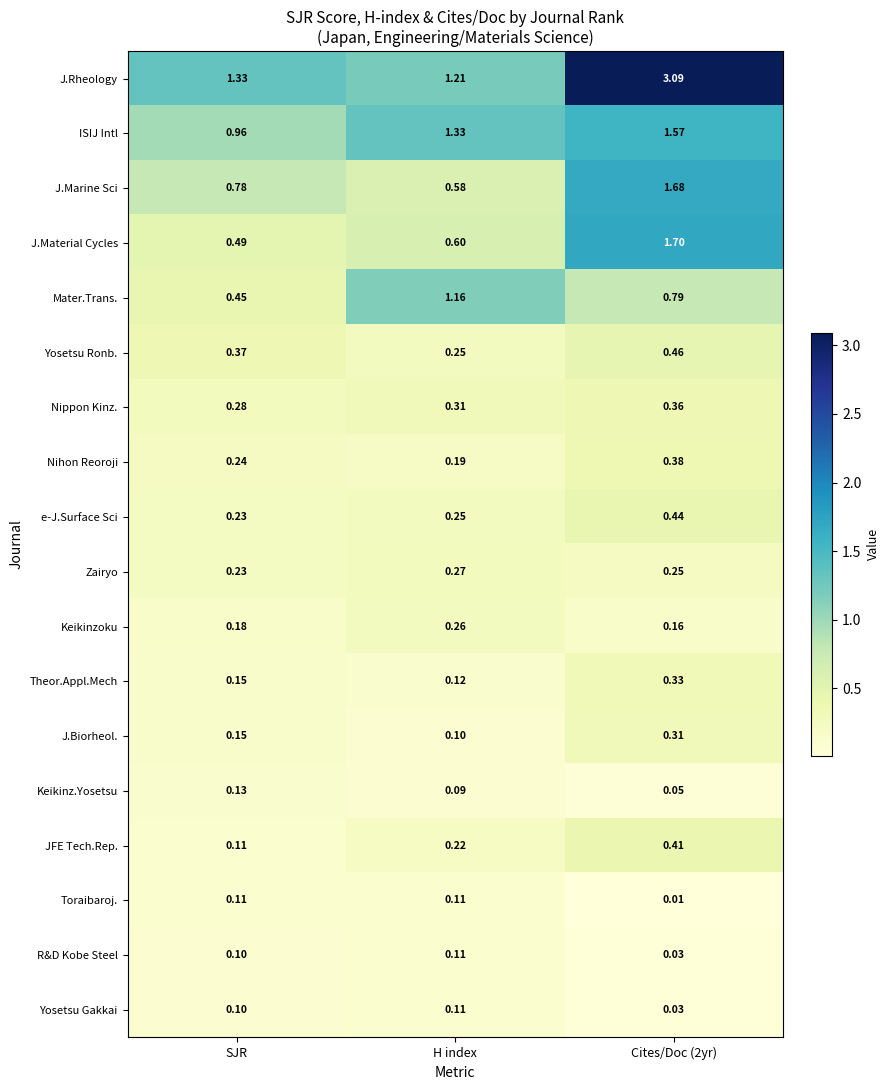

What is the spread (max minus min) of values at Cites/Doc (2yr)?

3.1